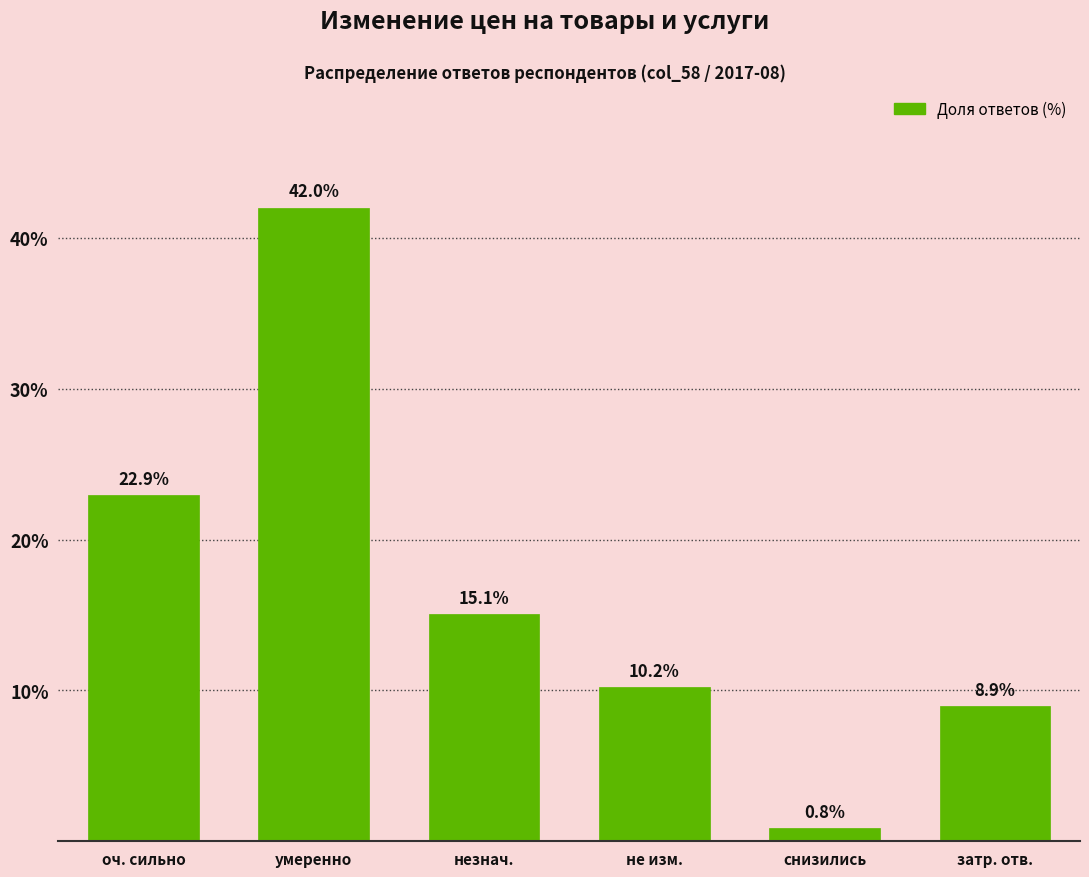

Which category has the lowest value across all series?

снизились